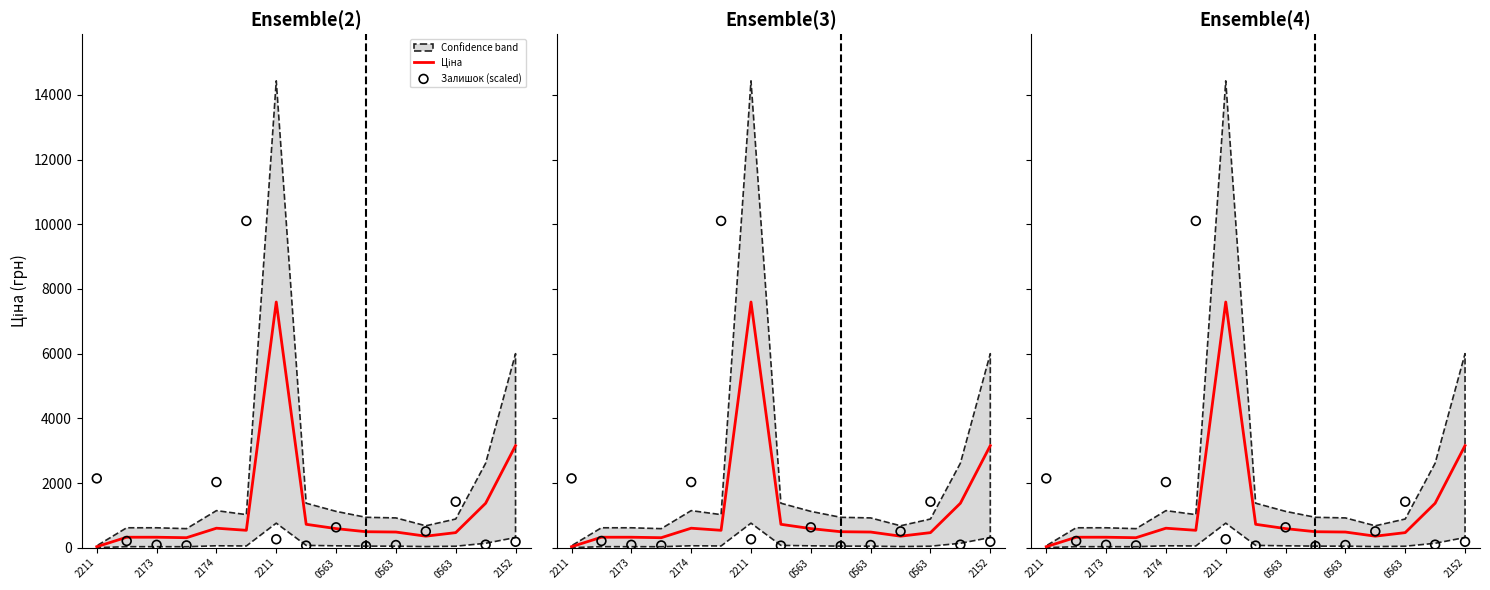

At how many categories does at least one series exceed 6302?

2